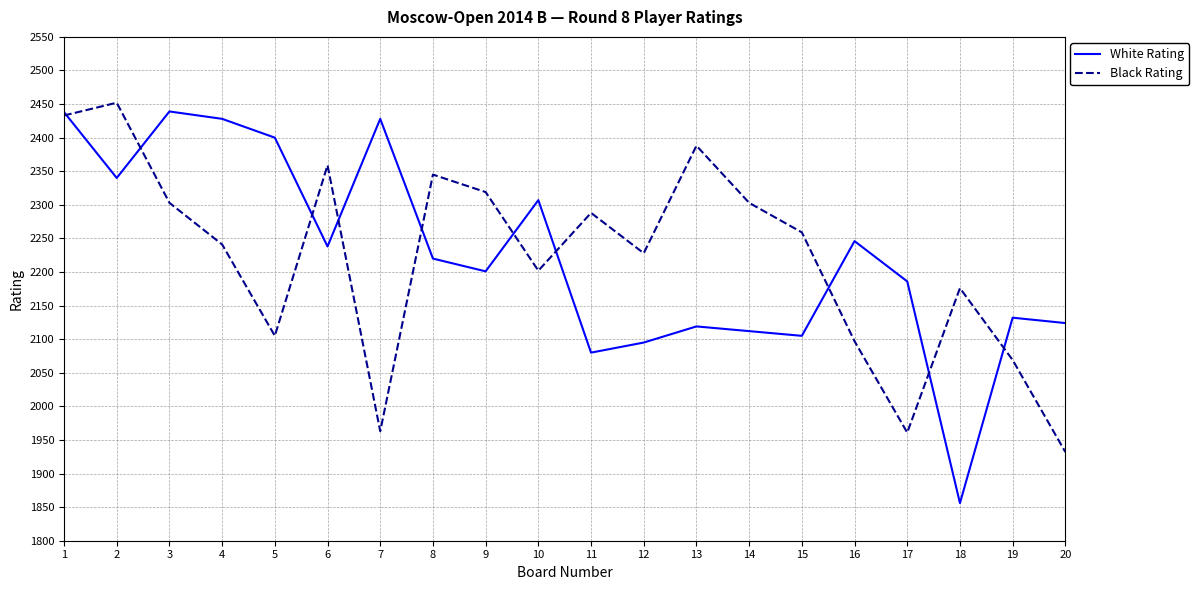

What is the total value across all series at 15?

4364